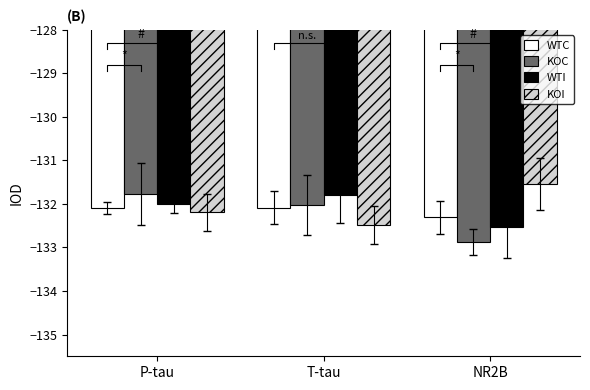

Reading right to left, transcribe all the data shown in this chart.

WTC: -132.3	-132.1	-132.1
KOC: -132.9	-132.0	-131.8
WTI: -132.5	-131.8	-132.0
KOI: -131.5	-132.5	-132.2